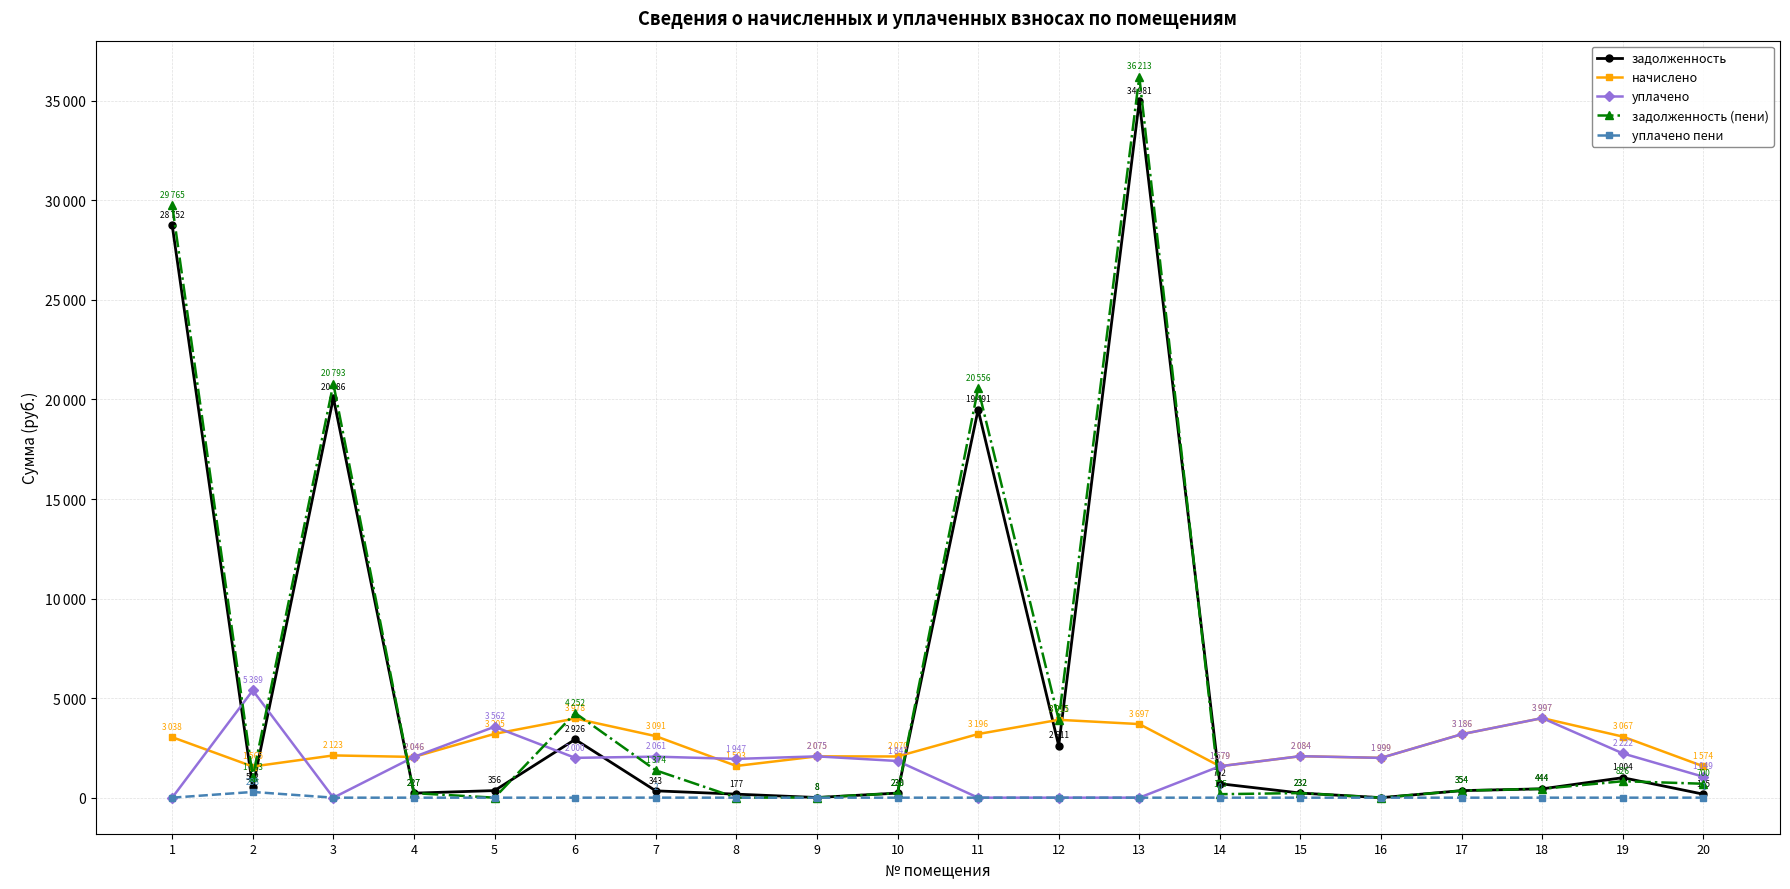

What is the value of the уплачено point at the 9th from the left?

2074.9